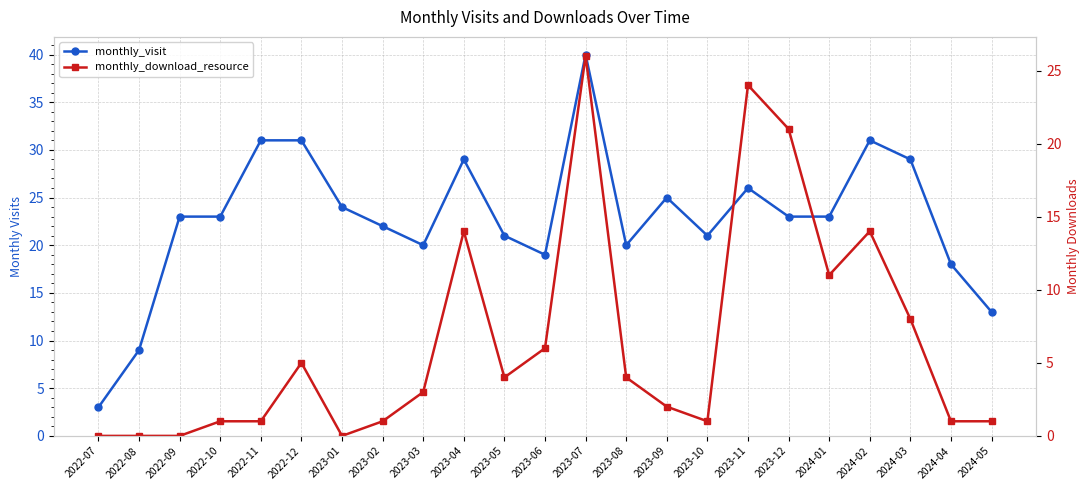

How many interior local valleys does the monthly_download_resource series have?

4